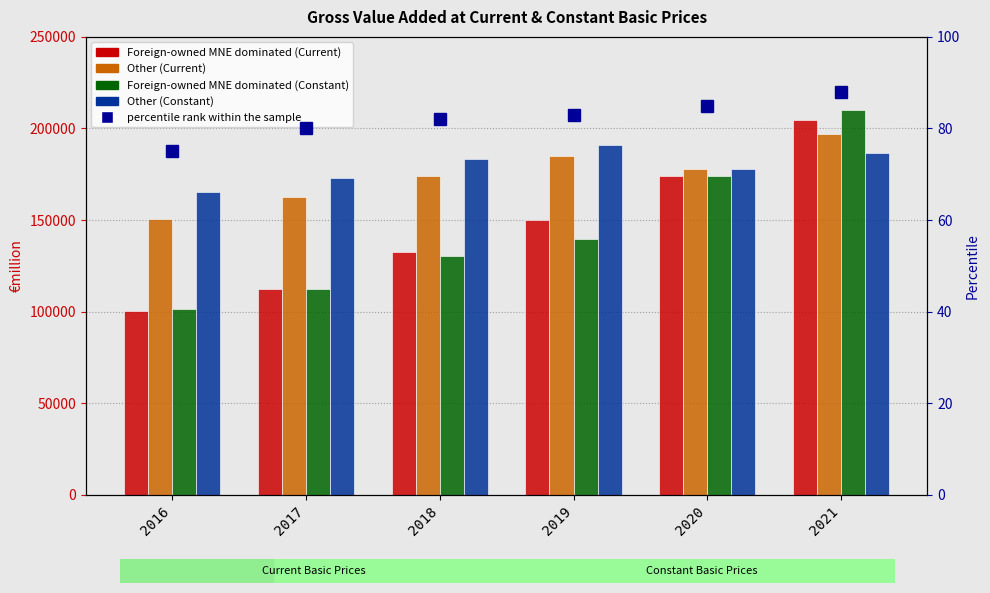

At how many categories does at least one series exceed 66345?

6